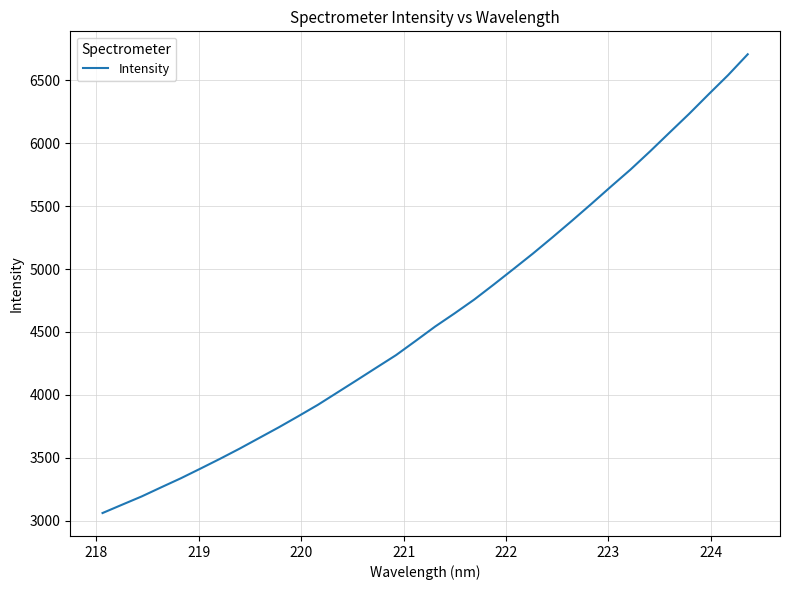

What is the difference between the maximum and minimum values?

3645.2